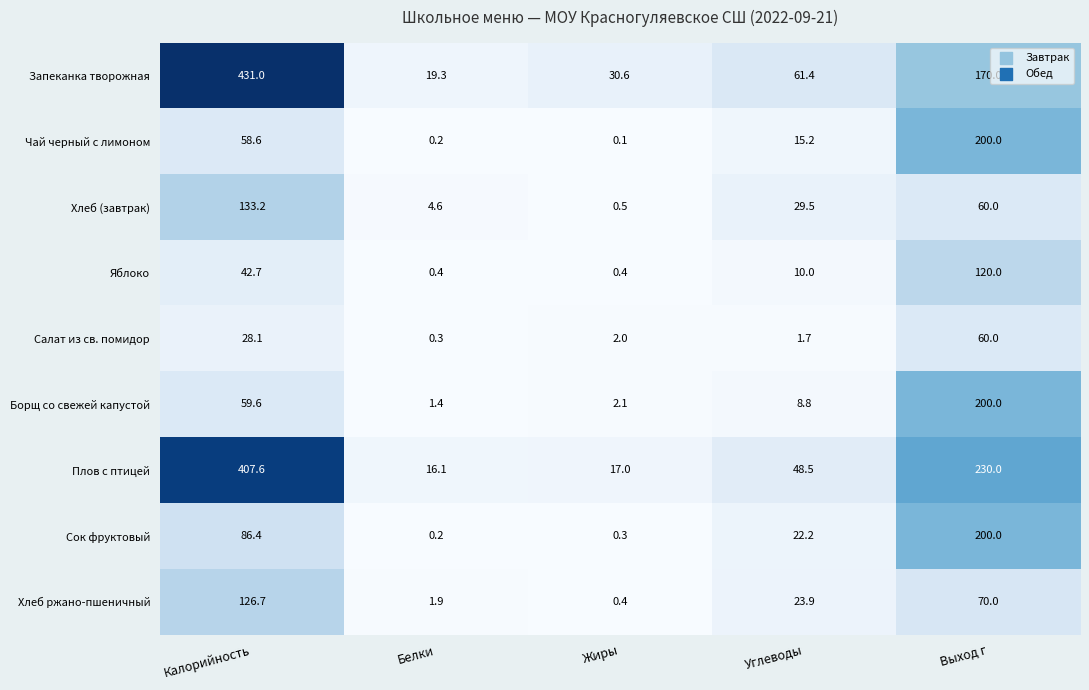

Read the Хлеб (завтрак) value at Белки.

4.6